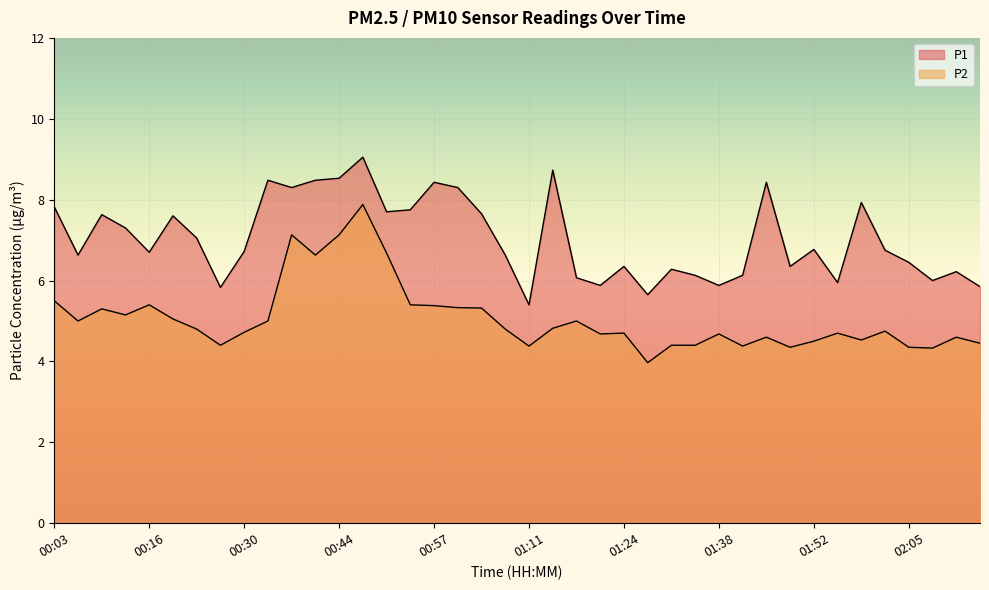

How many interior local valleys does the P1 series have?

12